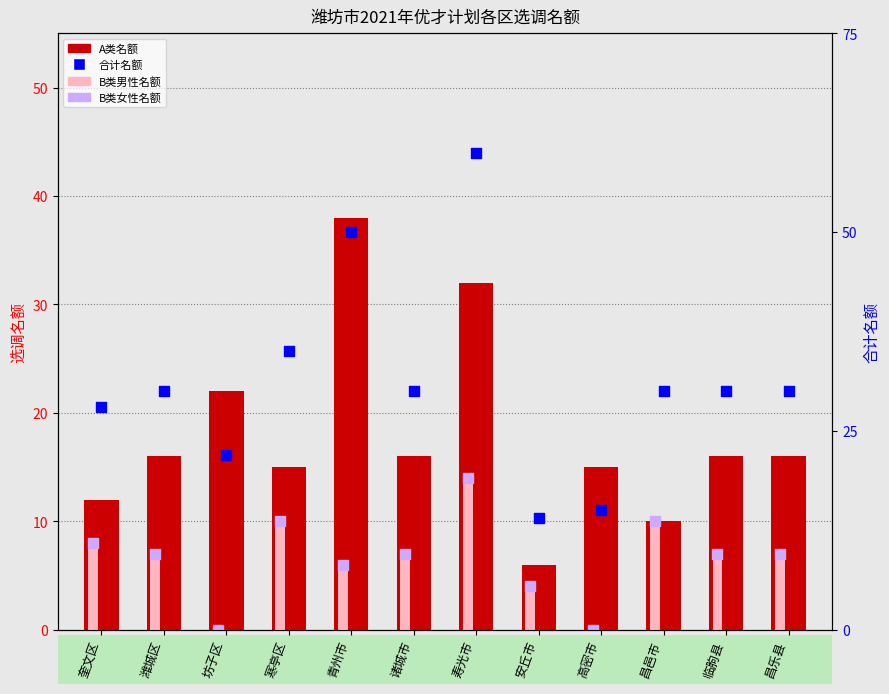

Which series has the widest spread of Y values?

合计名额